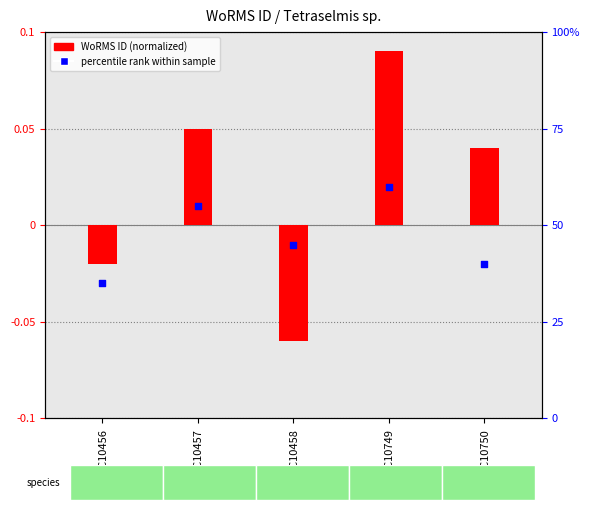

Which series reaches the maximum Y coordinate?

WoRMS ID (normalized)